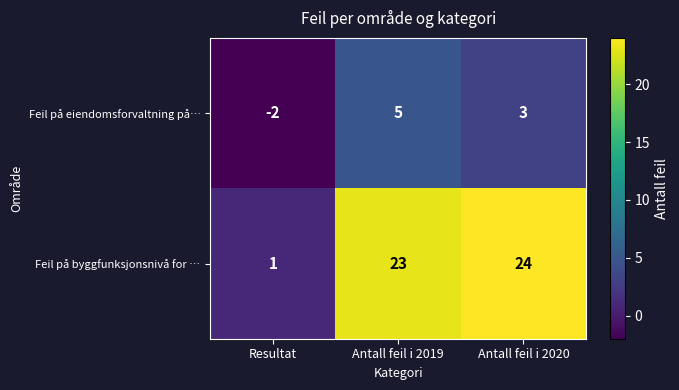

Reading left to right, extract all data points from this chart.

Feil på eiendomsforvaltning på…: Resultat=-2	Antall feil i 2019=5	Antall feil i 2020=3
Feil på byggfunksjonsnivå for …: Resultat=1	Antall feil i 2019=23	Antall feil i 2020=24